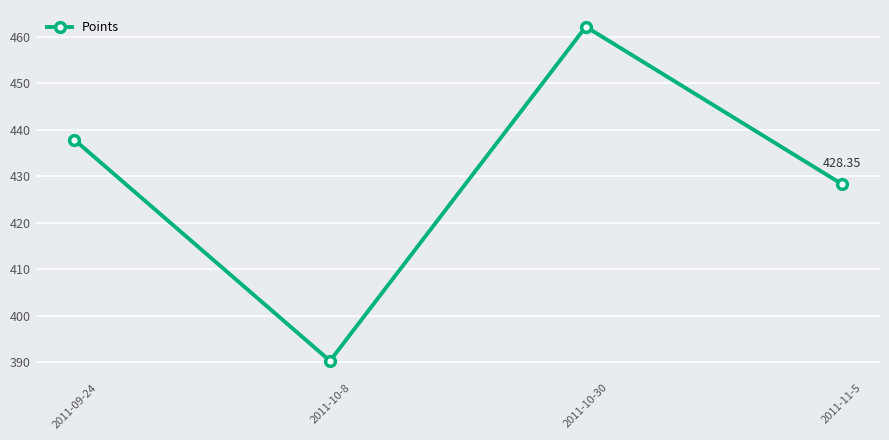

What is the difference between the second highest and minimum values?

47.6